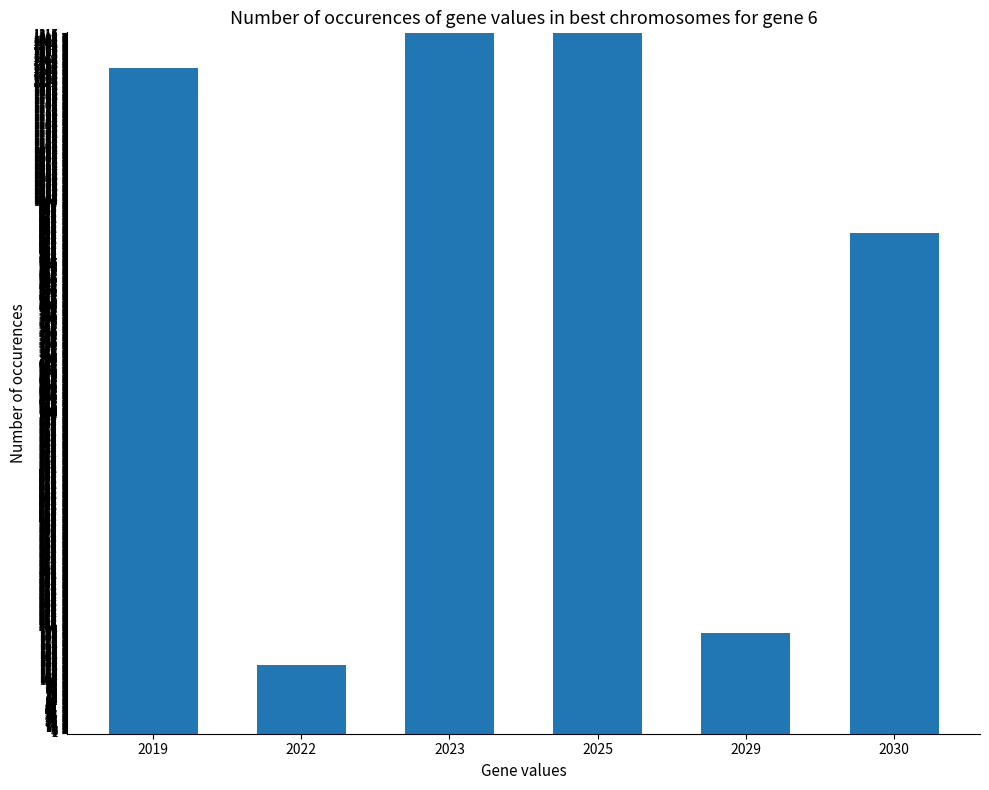

How many series are shown in this chart?

1